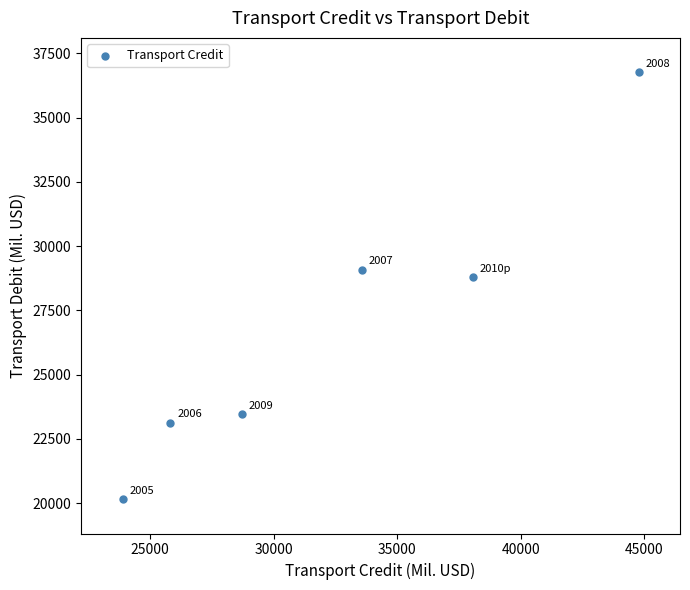

What is the range of Y values (max minus min)?

16625.8